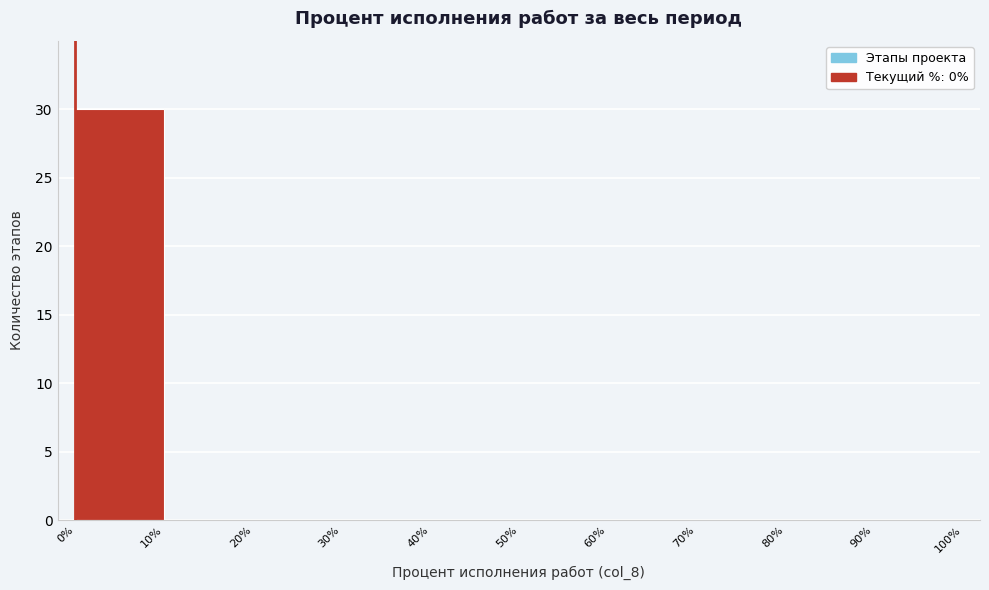

How tall is the bar that spans 0% to 10% on the x-axis? The values are not printed on the chart, so give them approximately, as read against the axis.

30